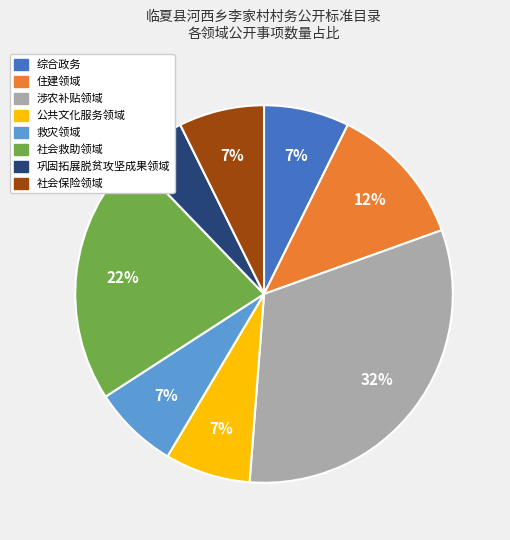

True or false: 涉农补贴领域 accounts for 32% of the total.

True